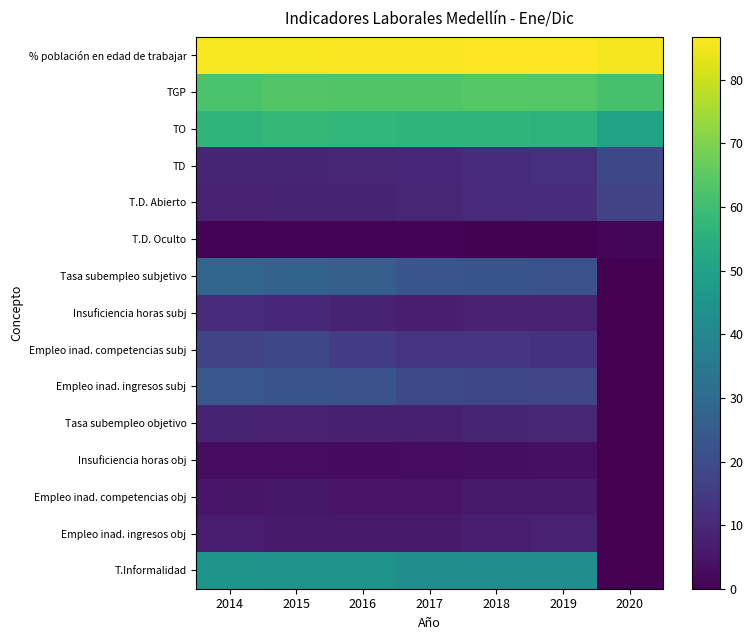

What is the total value across all series at 2016?

363.3